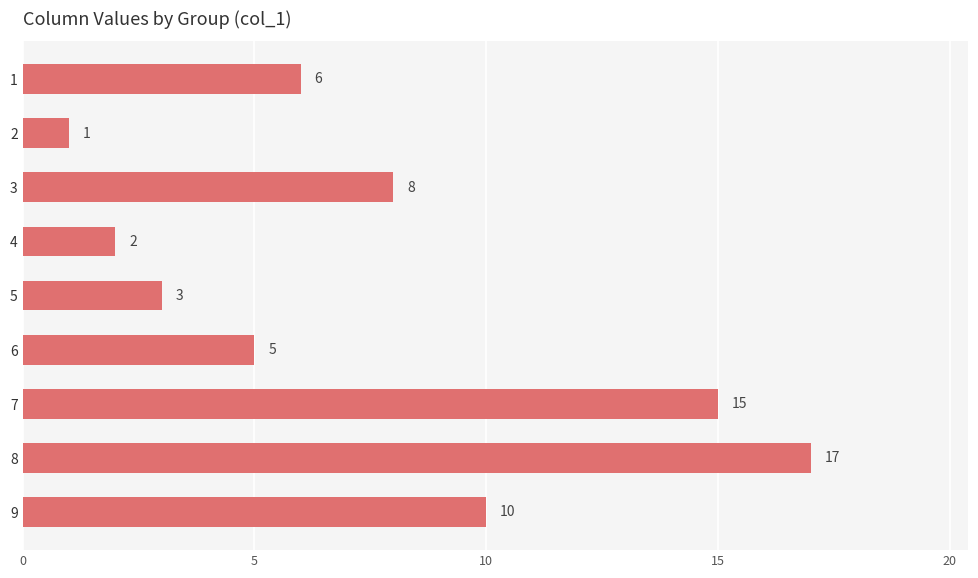

What is the value of the 2nd bar from the top?

1